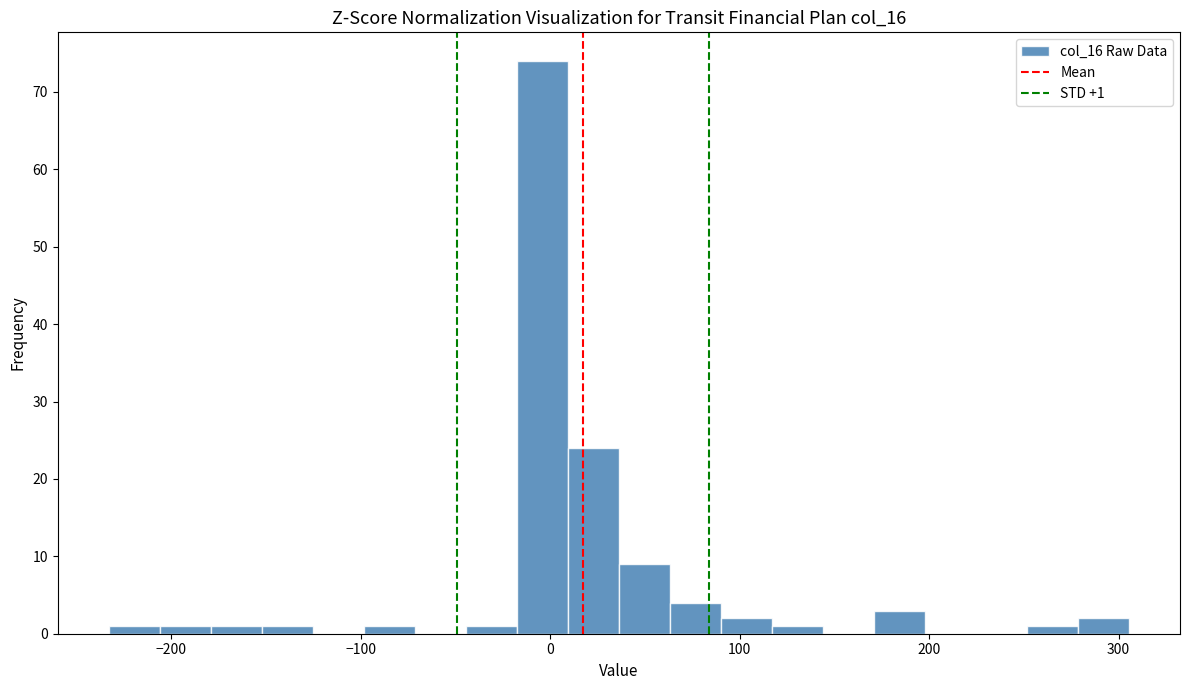

Read against the x-axis, roughly where is the centre of the tallest bar?

0